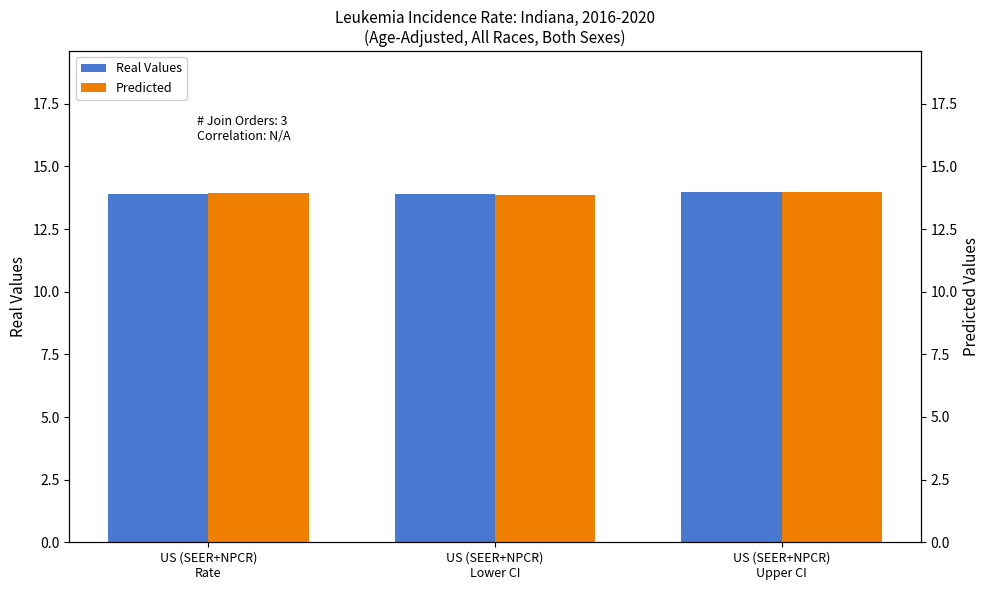

The Predicted series shows 9.1 at US (SEER+NPCR)
Lower CI. True or false?

False